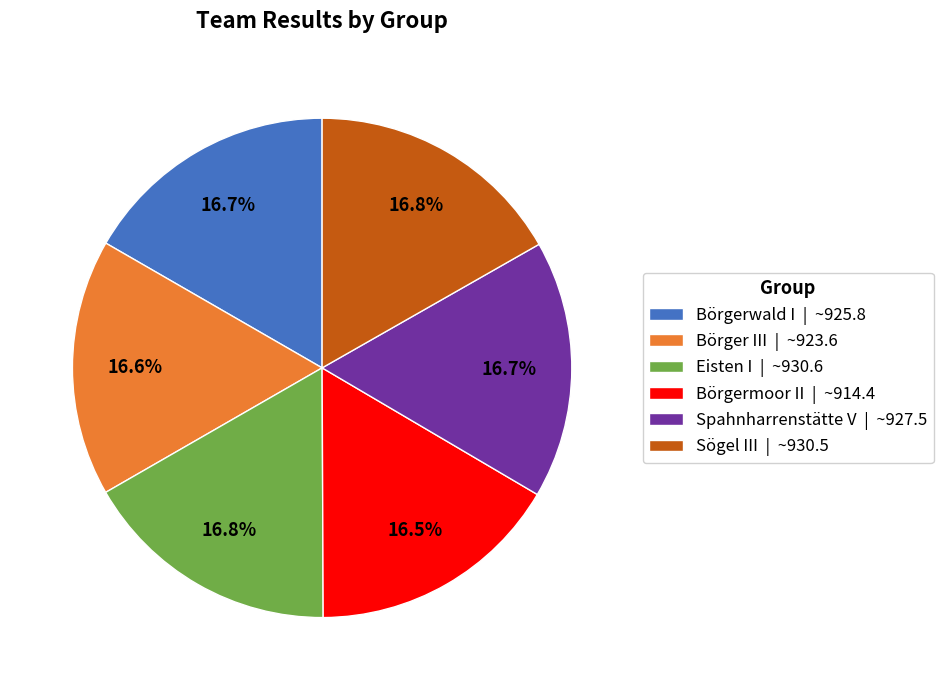

Is Spahnharrenstätte V the majority of the pie?

No